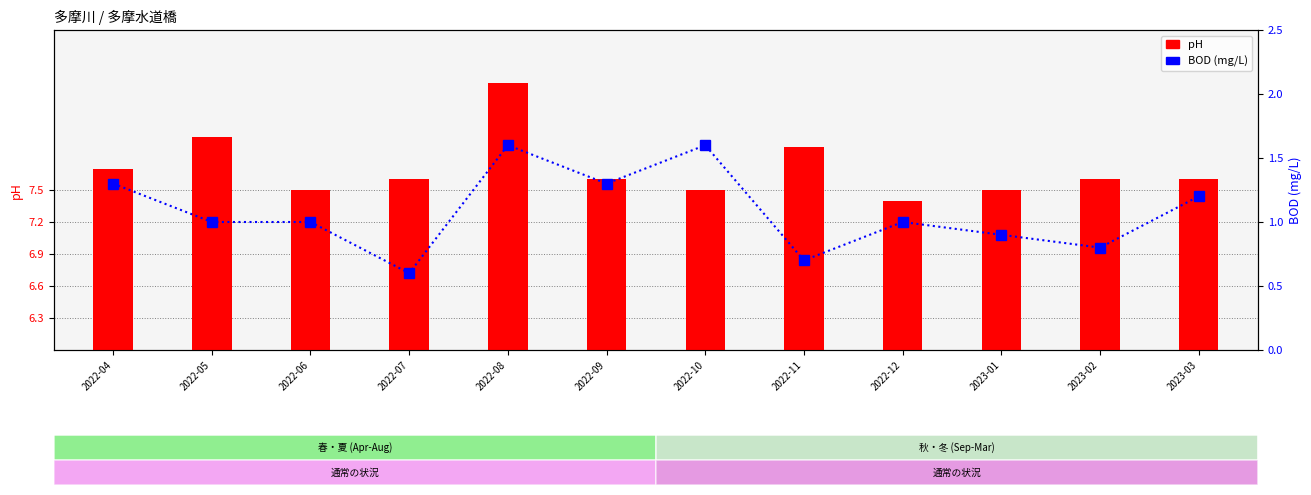

Is it true that BOD (mg/L) equals 0.7 at 2022-11?

True